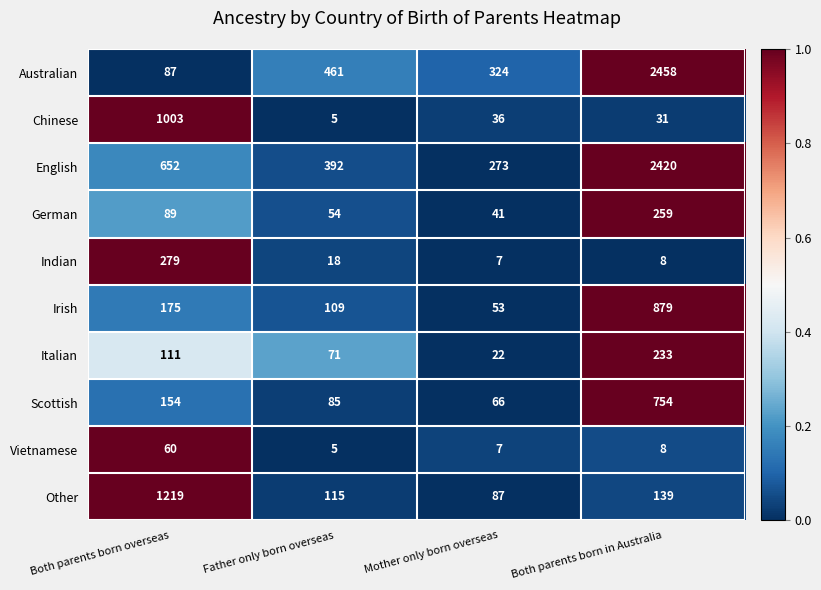

How many categories are shown in the chart?

4